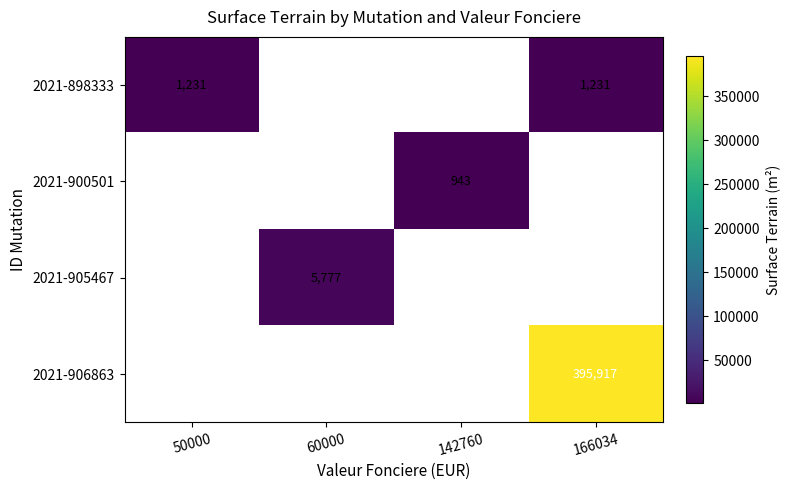

The 2021-905467 series shows 3819 at 60000. True or false?

False